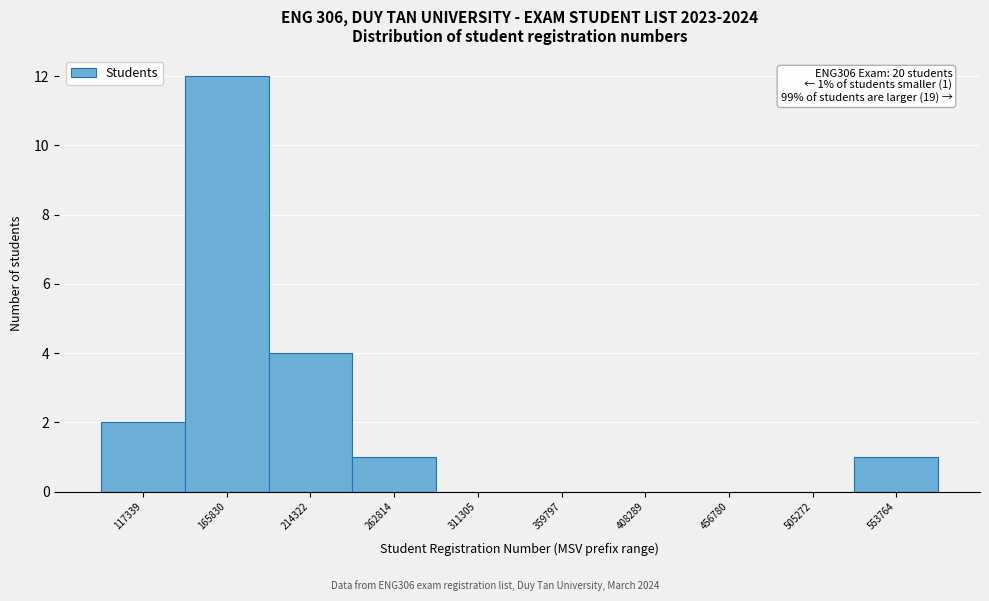

Reading right to left, extract all data points from this chart.

553764=1	505272=0	456780=0	408289=0	359797=0	311305=0	262814=1	214322=4	165830=12	117339=2